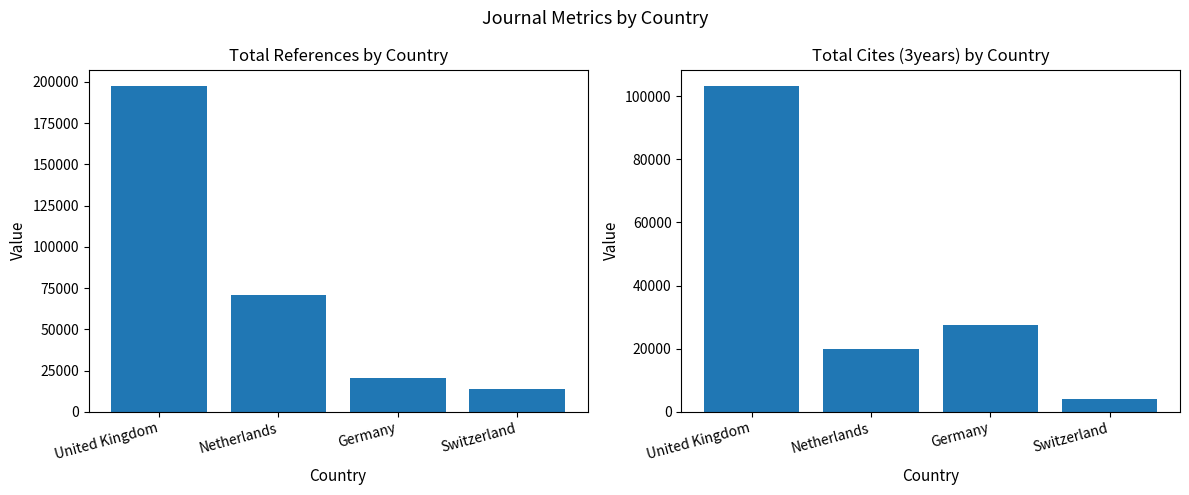

What is the difference between the maximum and minimum values in the Total Cites (3years) series?

99249